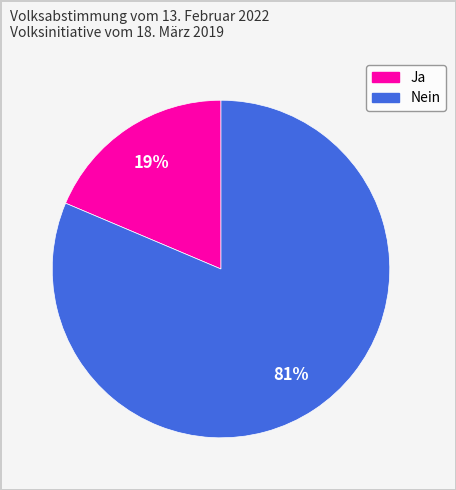

Count the number of slices in the pie.

2